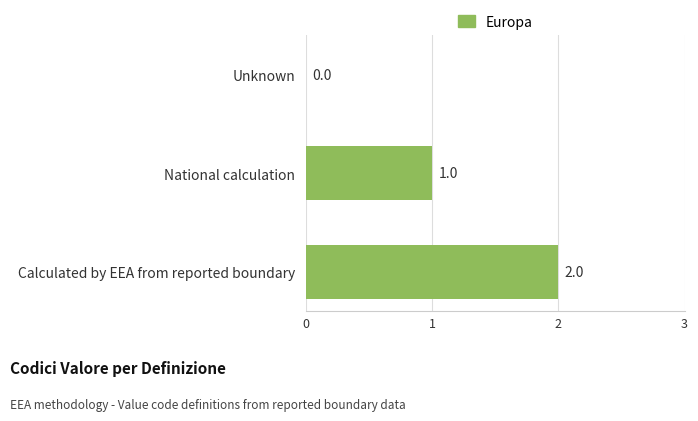

How many distinct data groups are displayed?

1